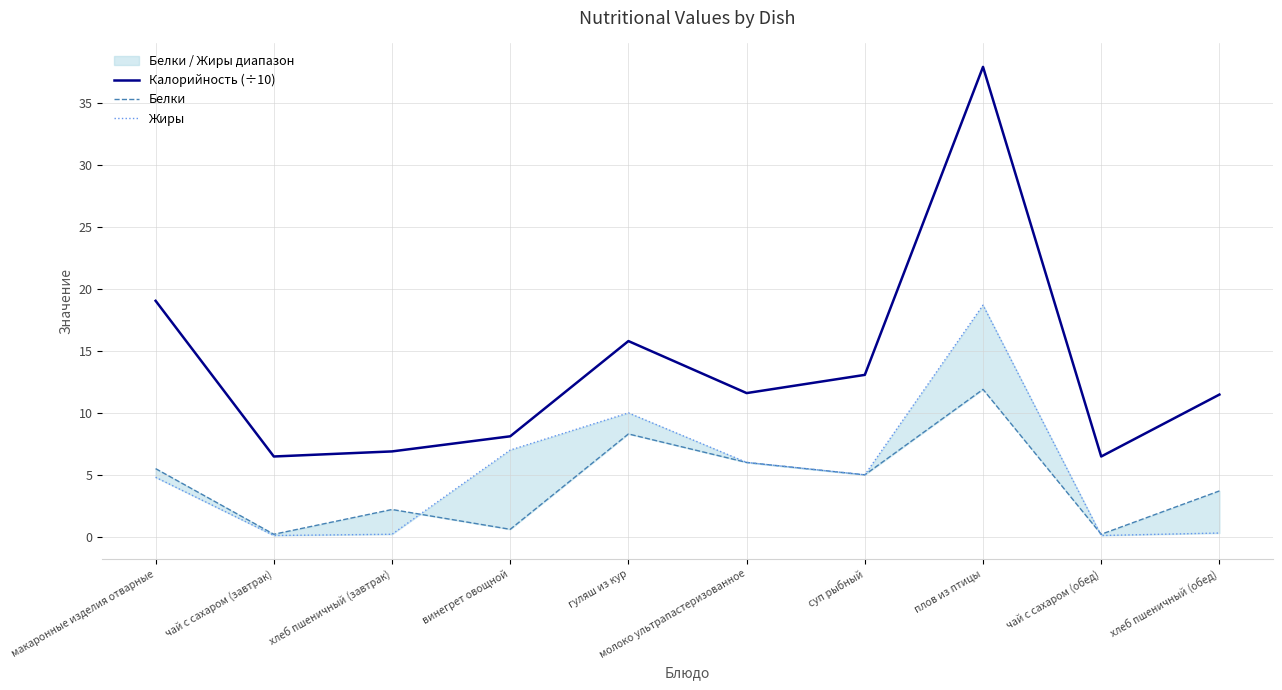

Rank the categories by Калорийность (÷10) value from lowest to highest.

чай с сахаром (завтрак), чай с сахаром (обед), хлеб пшеничный (завтрак), винегрет овощной, хлеб пшеничный (обед), молоко ультрапастеризованное, суп рыбный, гуляш из кур, макаронные изделия отварные, плов из птицы